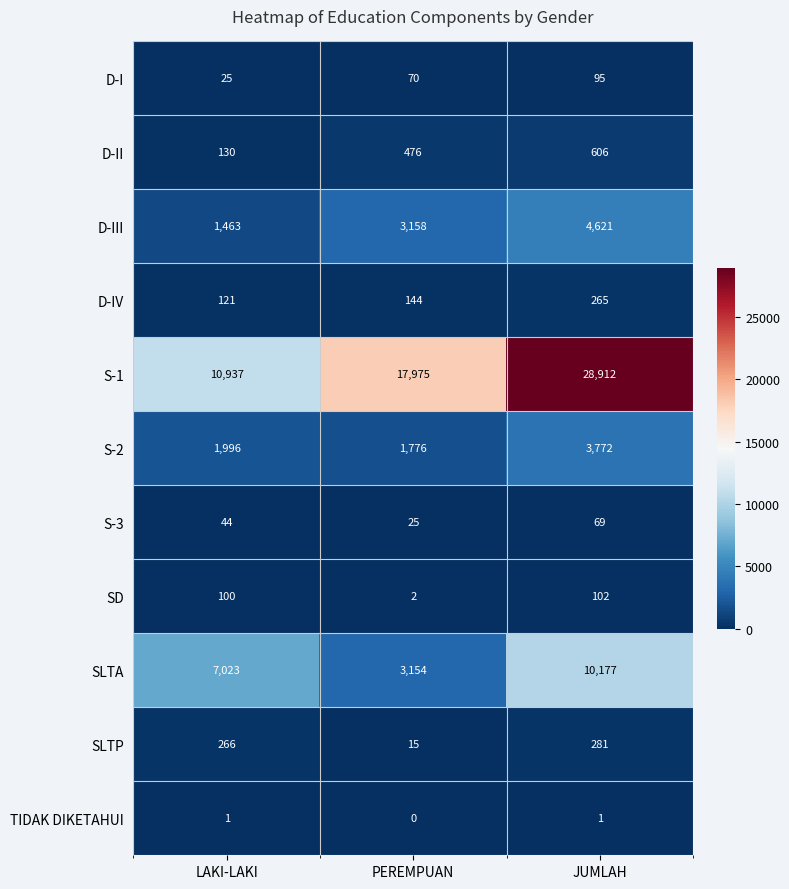

How many D-I values are between 25 and 95?

3